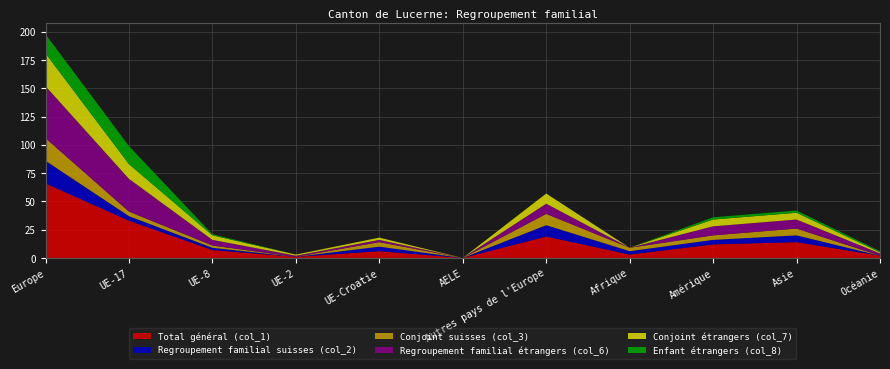

Reading left to right, list all the values displayed in this chart.

Total général (col_1): 66	33	7	1	6	0	19	3	12	14	2
Regroupement familial suisses (col_2): 20	4	2	0	4	0	10	3	4	6	0
Conjoint suisses (col_3): 20	4	2	0	4	0	10	3	4	6	0
Regroupement familial étrangers (col_6): 46	29	5	1	2	0	9	0	8	8	2
Conjoint étrangers (col_7): 29	13	4	1	2	0	9	0	6	6	1
Enfant étrangers (col_8): 17	16	1	0	0	0	0	0	2	2	1